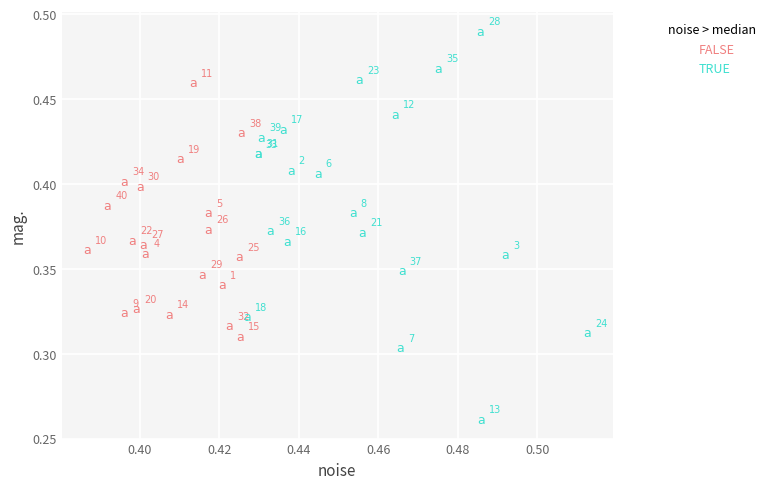

Which series reaches the minimum Y coordinate?

TRUE